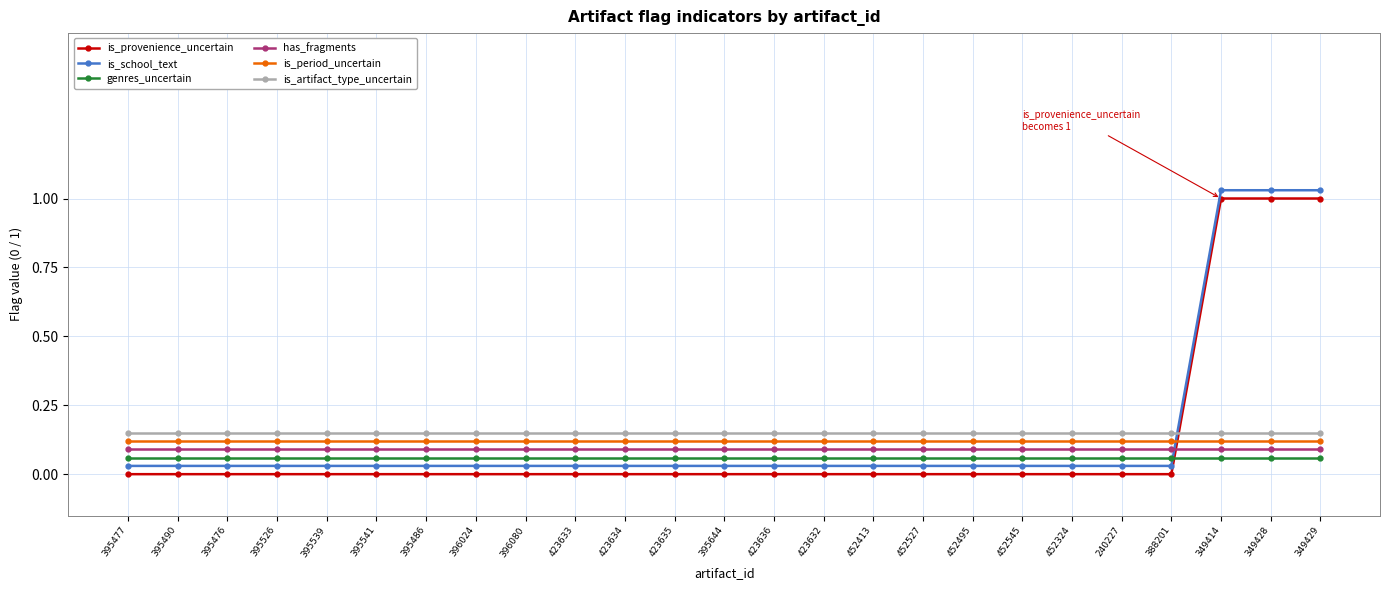

Rank the series by their maximum value, from highest to lowest.

is_school_text, is_provenience_uncertain, is_artifact_type_uncertain, is_period_uncertain, has_fragments, genres_uncertain